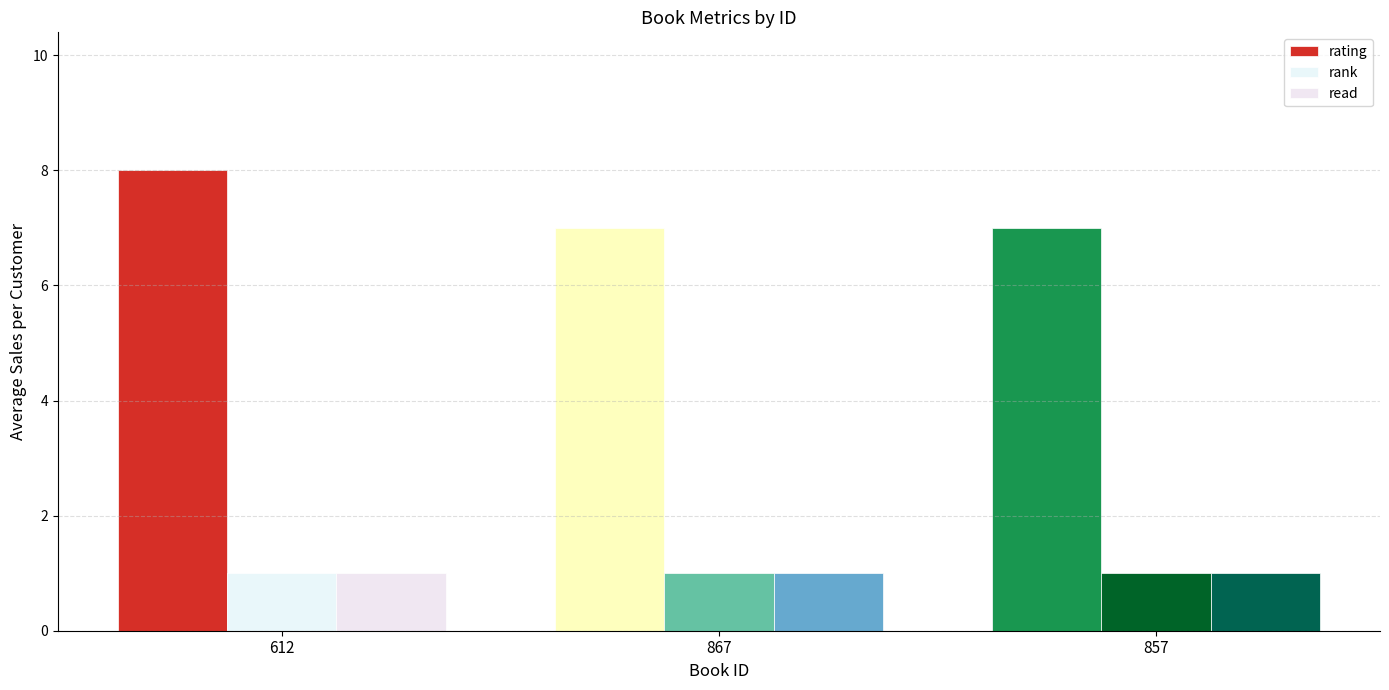

The read series shows 1 at 867. True or false?

True